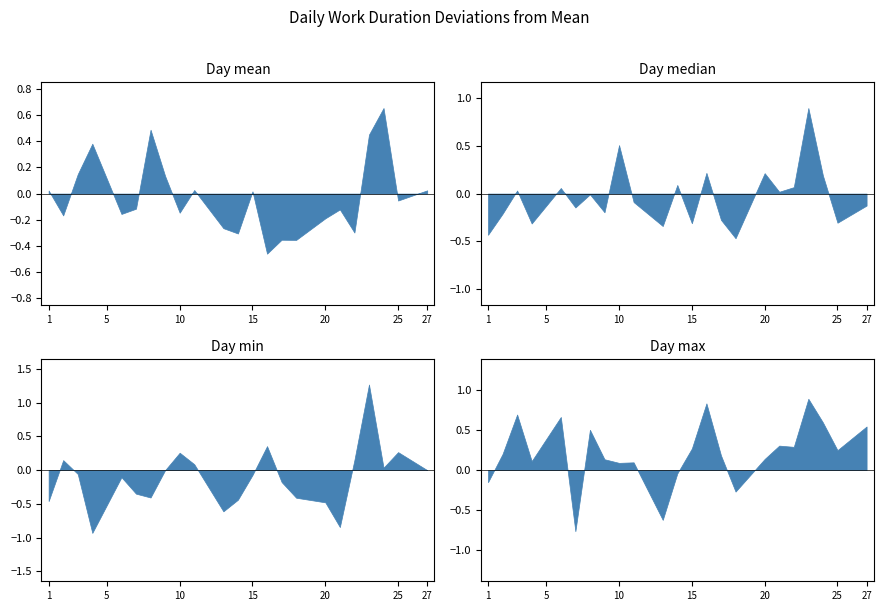

What is the change in value from 18 to 20?

+0.3